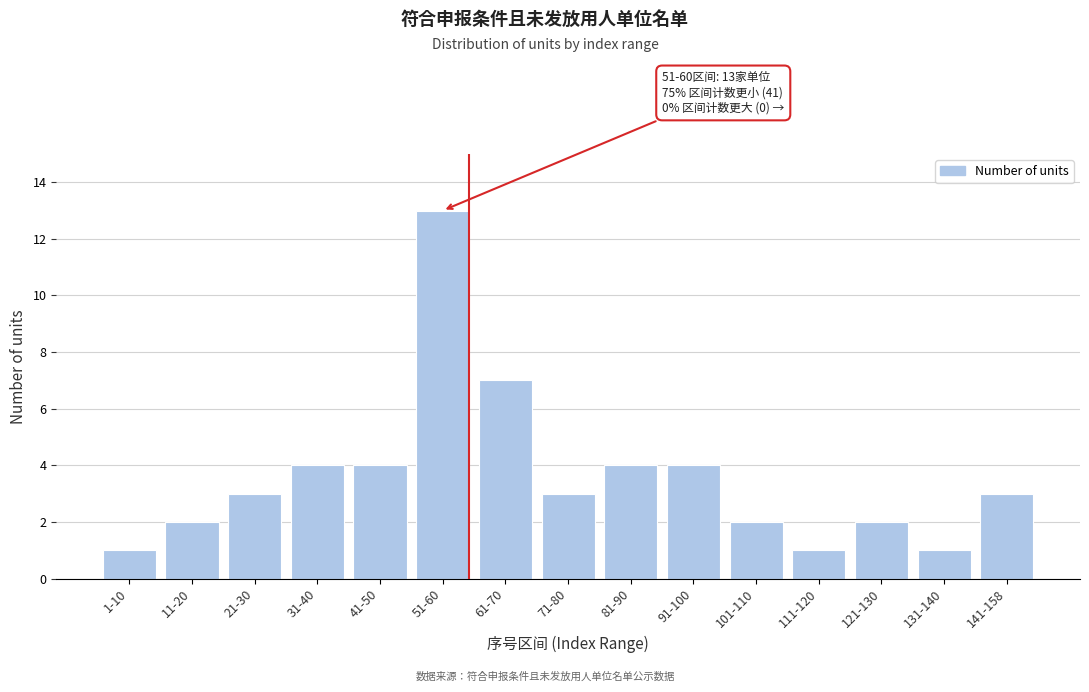

Reading left to right, transcribe all the data shown in this chart.

1	2	3	4	4	13	7	3	4	4	2	1	2	1	3